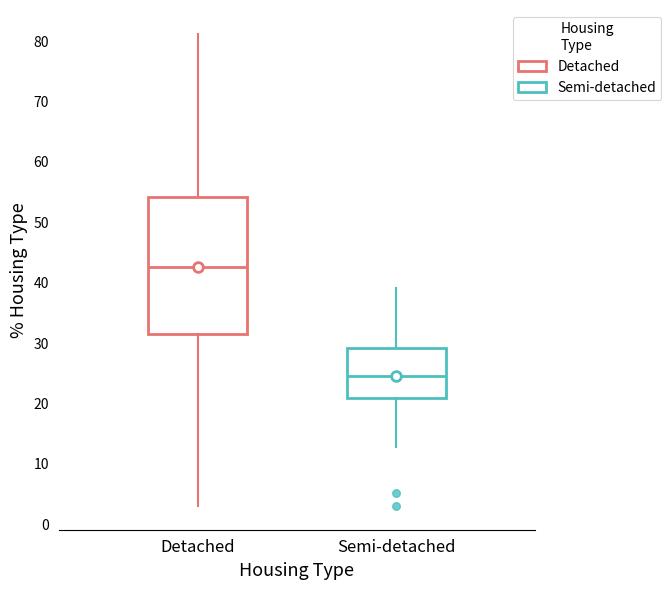

Reading left to right, transcribe this box plot: for each box, give where its median line is, the range the box spans, and where its two whiskers end, as read against the y-axis. The values are not printed on the chart, so give them approximately, as read against the axis.

Detached: median 43, box 31 to 54, whiskers 3 to 81
Semi-detached: median 24, box 21 to 29, whiskers 13 to 39